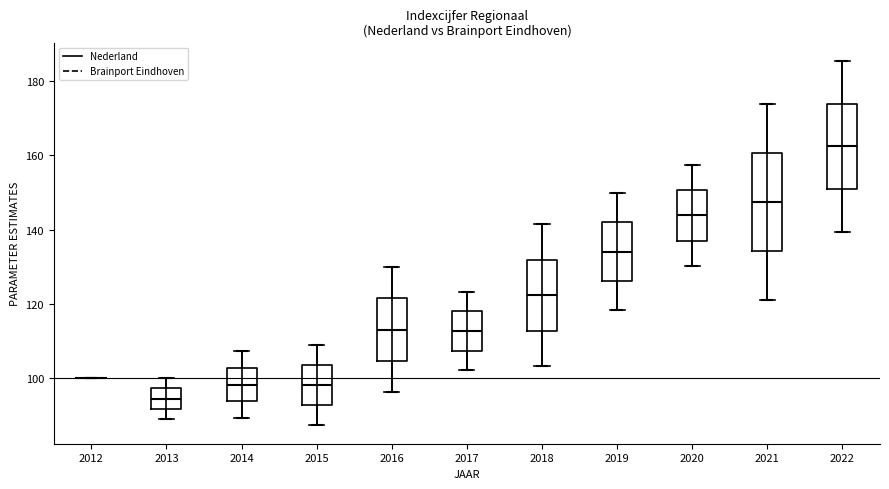

Comparing the boxes themselves (not the whiskers), which one is the tallest?

2021